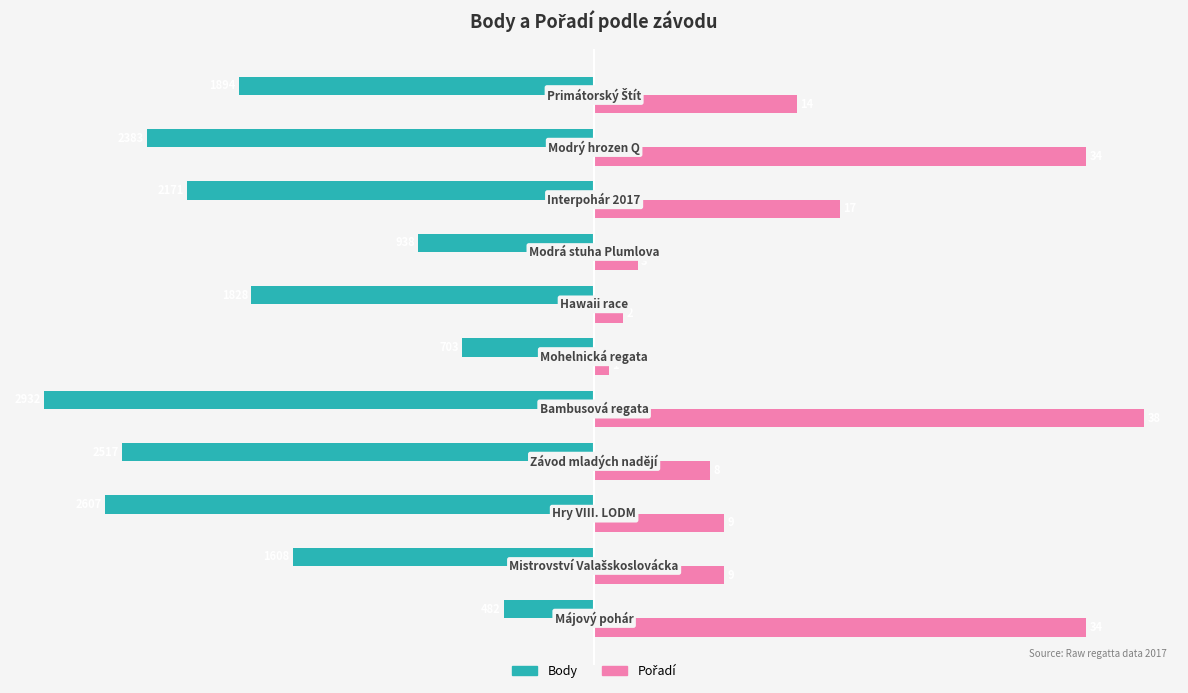

What are all the series names shown in the legend?

Body, Pořadí